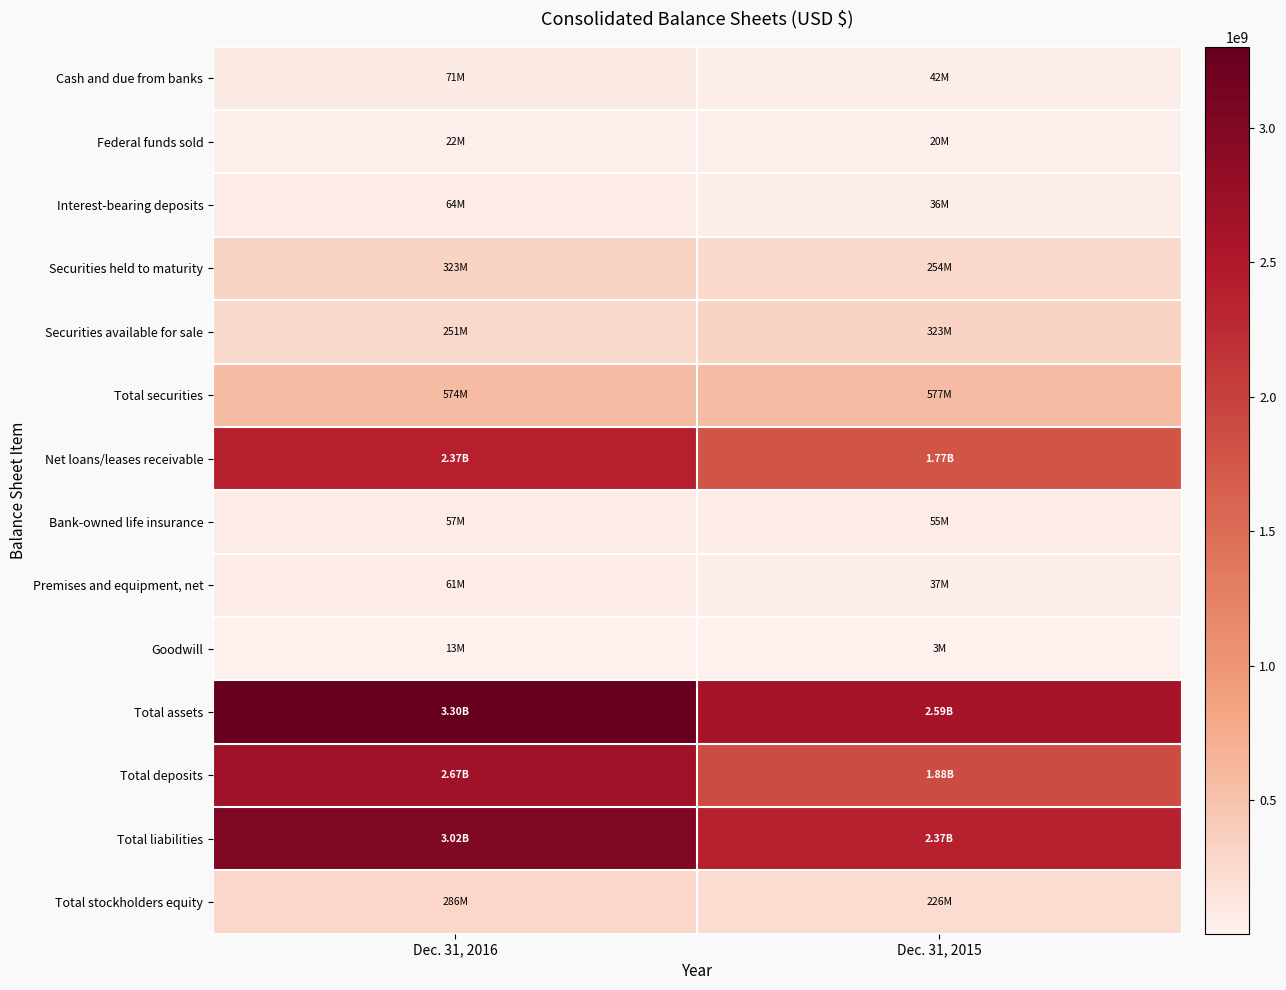

Reading left to right, extract all data points from this chart.

Cash and due from banks: Dec. 31, 2016=70569993	Dec. 31, 2015=41742321
Federal funds sold: Dec. 31, 2016=22257000	Dec. 31, 2015=19850000
Interest-bearing deposits: Dec. 31, 2016=63948925	Dec. 31, 2015=36313965
Securities held to maturity: Dec. 31, 2016=322909056	Dec. 31, 2015=253674159
Securities available for sale: Dec. 31, 2016=251113139	Dec. 31, 2015=323434982
Total securities: Dec. 31, 2016=574022195	Dec. 31, 2015=577109141
Net loans/leases receivable: Dec. 31, 2016=2374729537	Dec. 31, 2015=1771881769
Bank-owned life insurance: Dec. 31, 2016=57257051	Dec. 31, 2015=55485655
Premises and equipment, net: Dec. 31, 2016=60643508	Dec. 31, 2015=37350352
Goodwill: Dec. 31, 2016=13110913	Dec. 31, 2015=3222688
Total assets: Dec. 31, 2016=3301943748	Dec. 31, 2015=2593198275
Total deposits: Dec. 31, 2016=2669261273	Dec. 31, 2015=1880666184
Total liabilities: Dec. 31, 2016=3015902949	Dec. 31, 2015=2367312525
Total stockholders equity: Dec. 31, 2016=286040799	Dec. 31, 2015=225885750